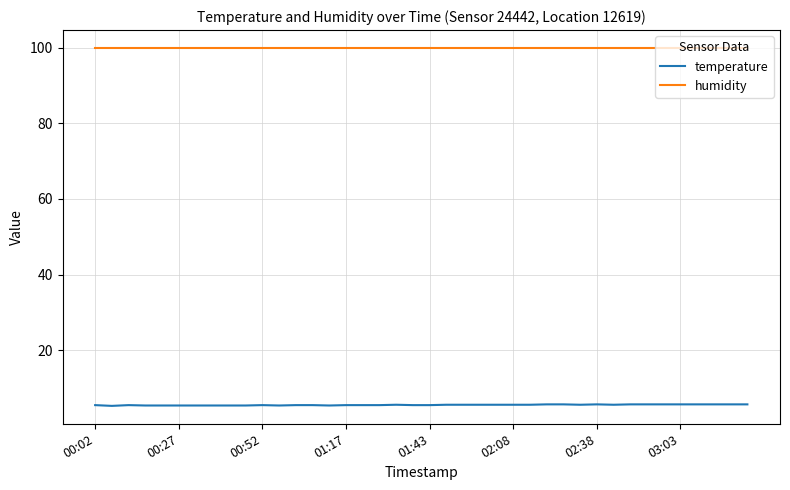

Which series has the largest total across all categories?

humidity